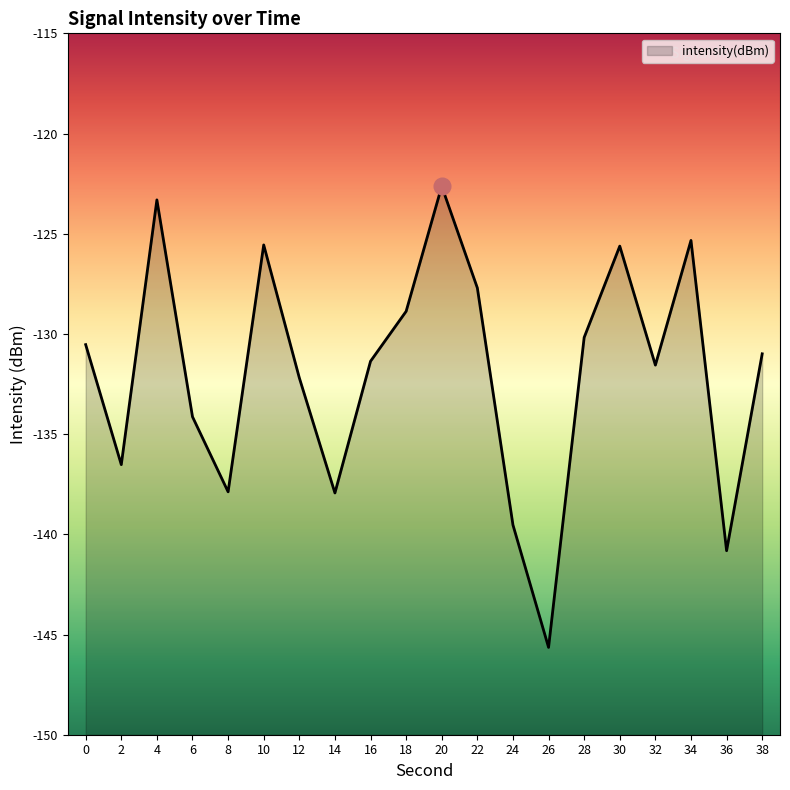

True or false: the data shows -122.6 at 20.

True